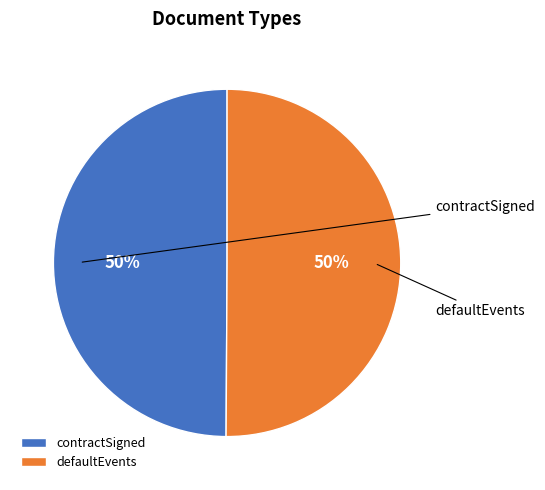

To the nearest percent, what is the average slice percentage?

50%